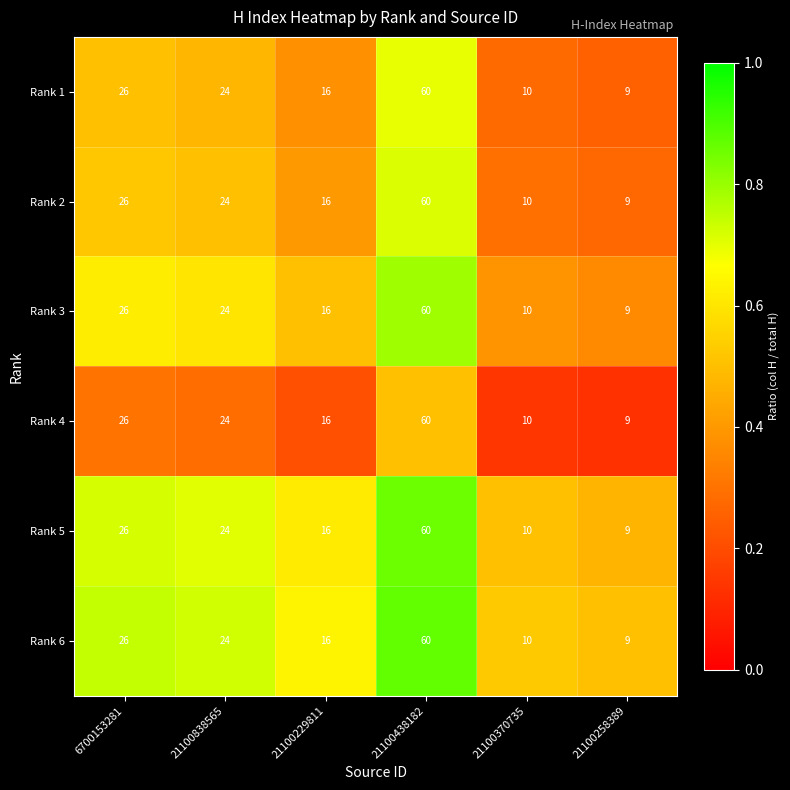

Rank the categories by Rank 3 value from highest to lowest.

21100438182, 6700153281, 21100838565, 21100229811, 21100370735, 21100258389